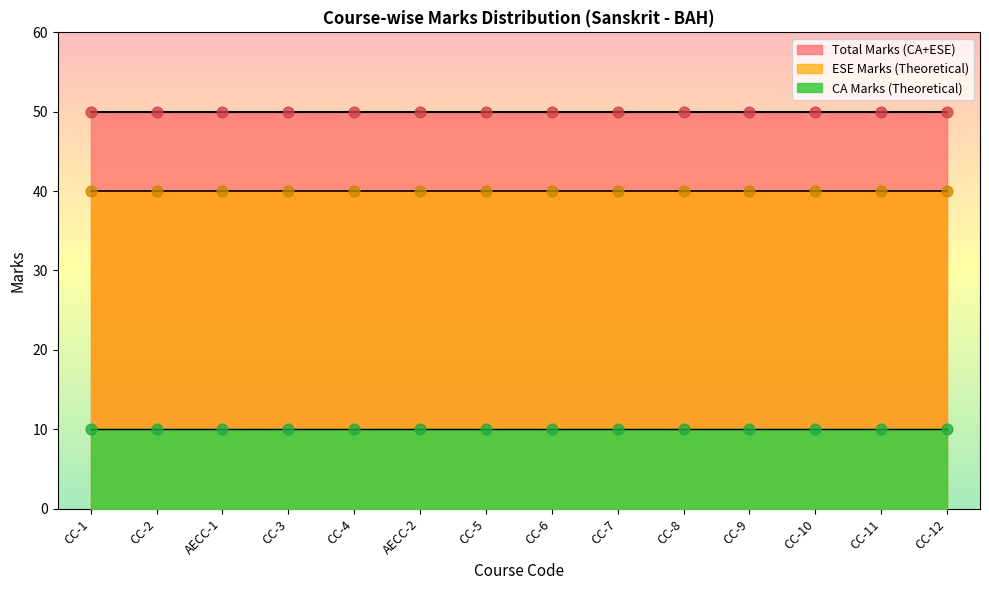

Is the value of CA Marks (Theoretical) at CC-10 greater than the value of ESE Marks (Theoretical) at CC-2?

No